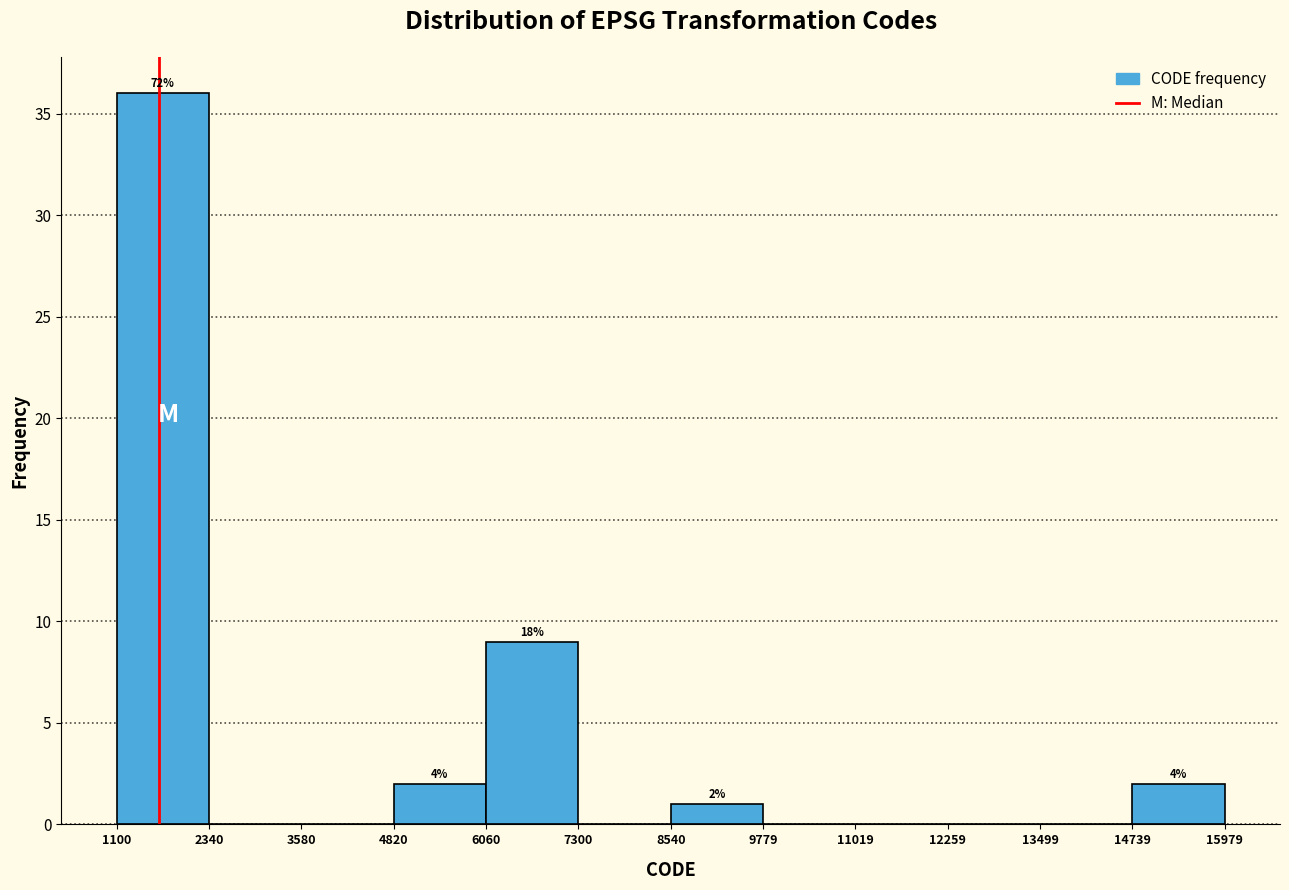

Which range on the x-axis has the tallest bar?

1100 to 2340